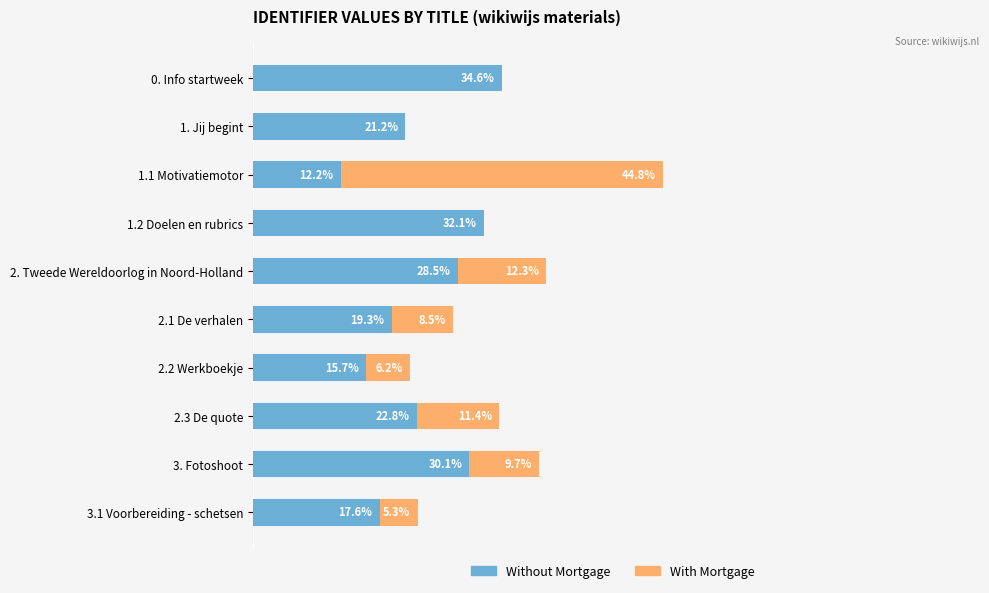

At which category is the sum across all series the highest?

1.1 Motivatiemotor